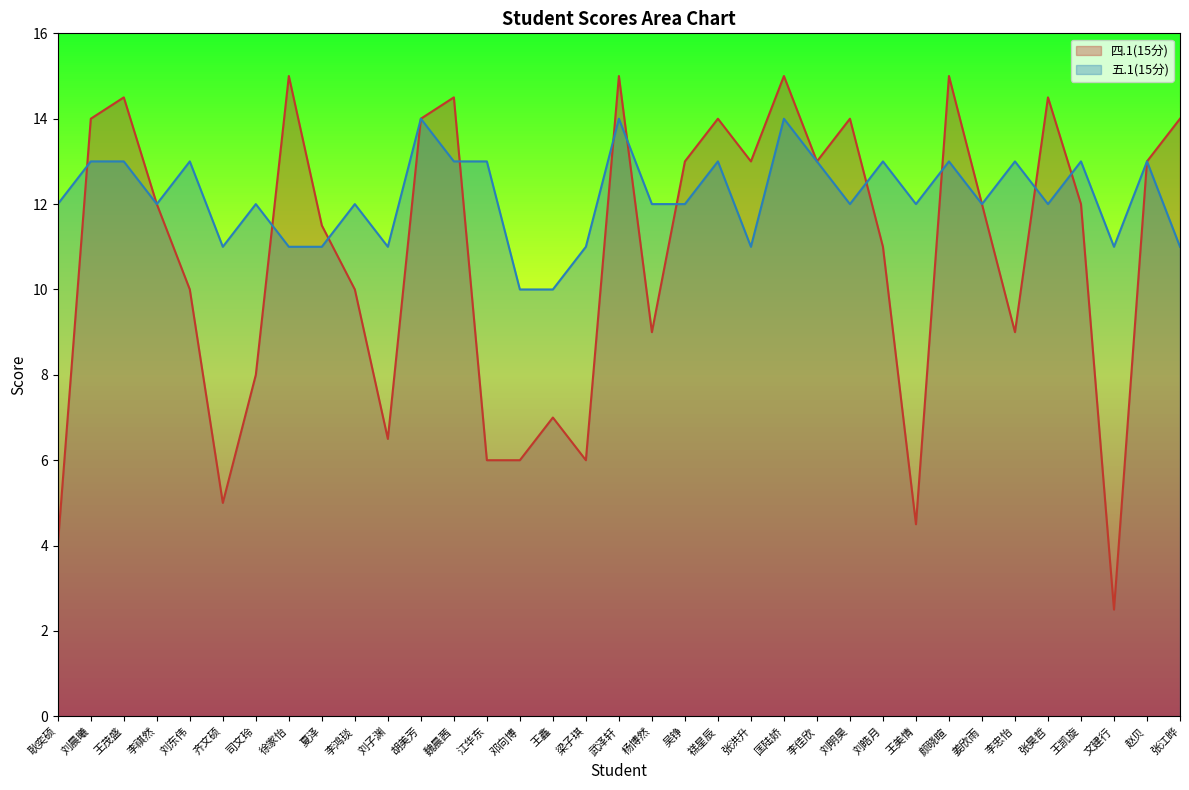

What position from the right is 刘明昊?

11